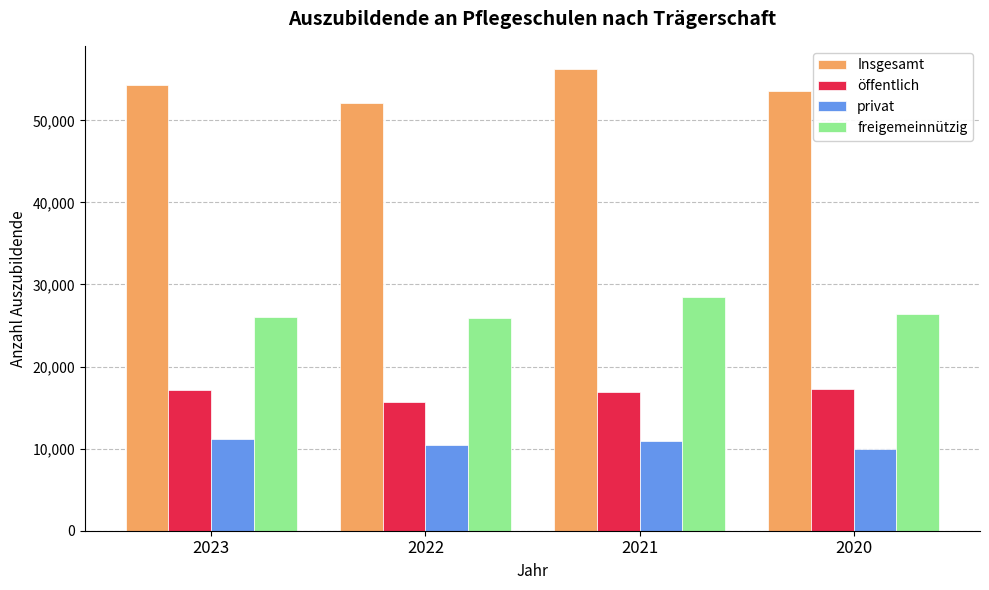

What is the total value across all series at 2022?

104268